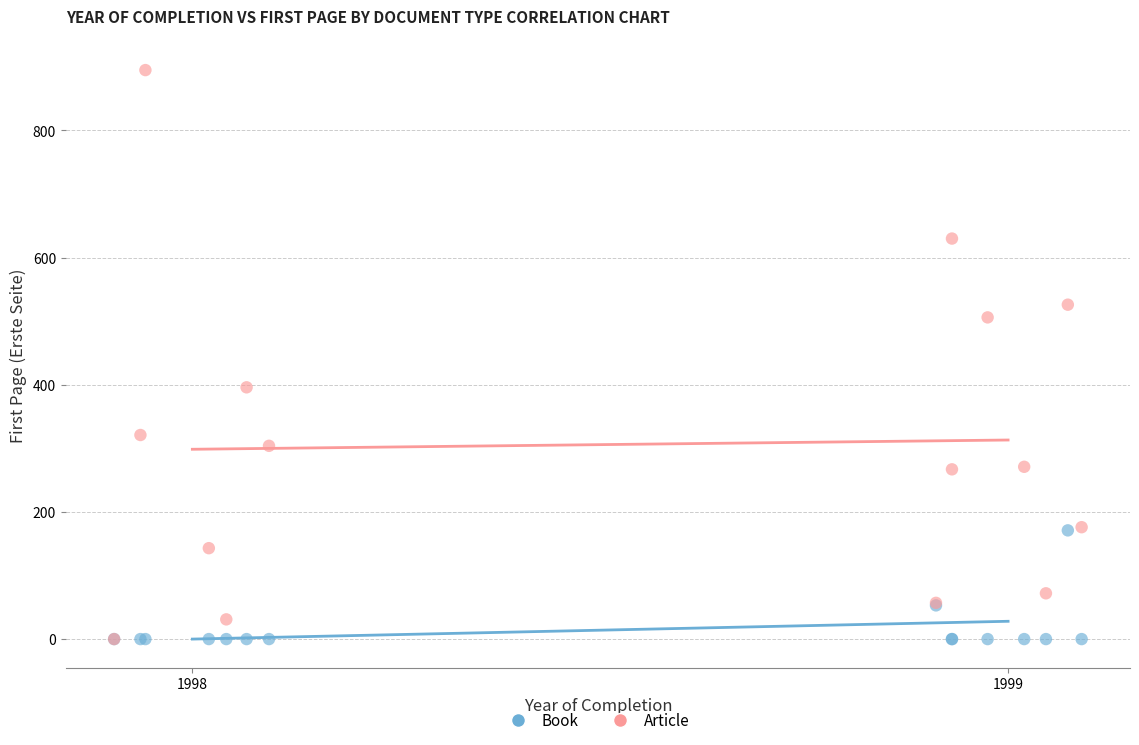

In the Book series, what Y value is closest to 85?

53